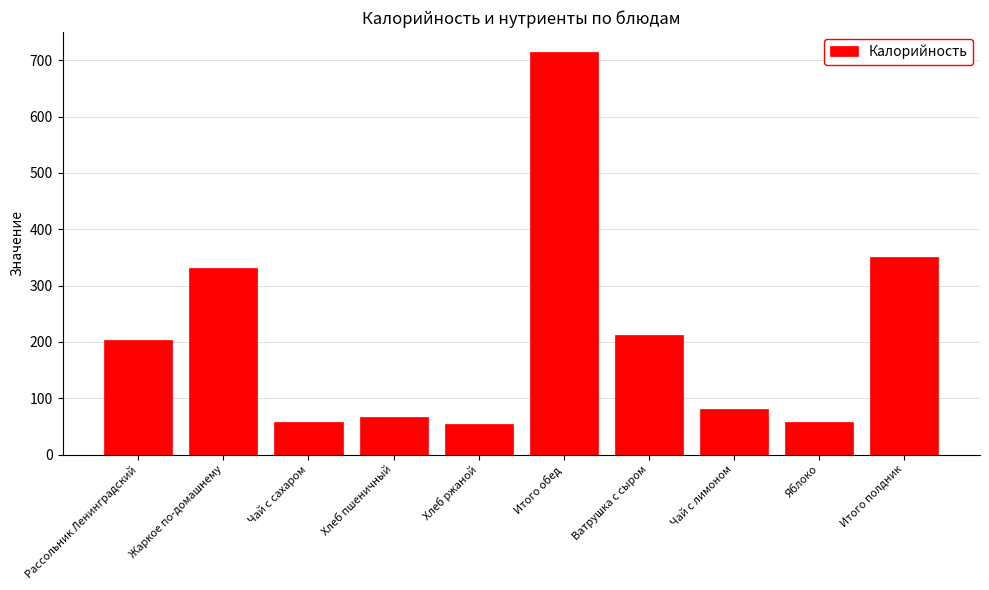

What is the ratio of the value at Чай с сахаром to the value at Рассольник Ленинградский?

0.3